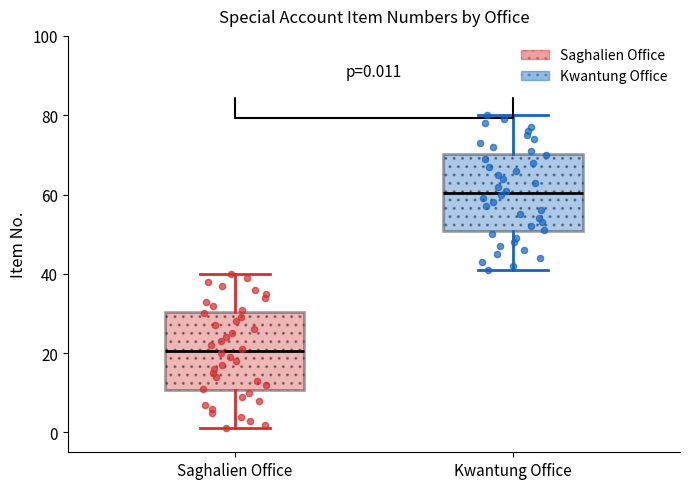

Which box's median line is the highest?

Kwantung Office